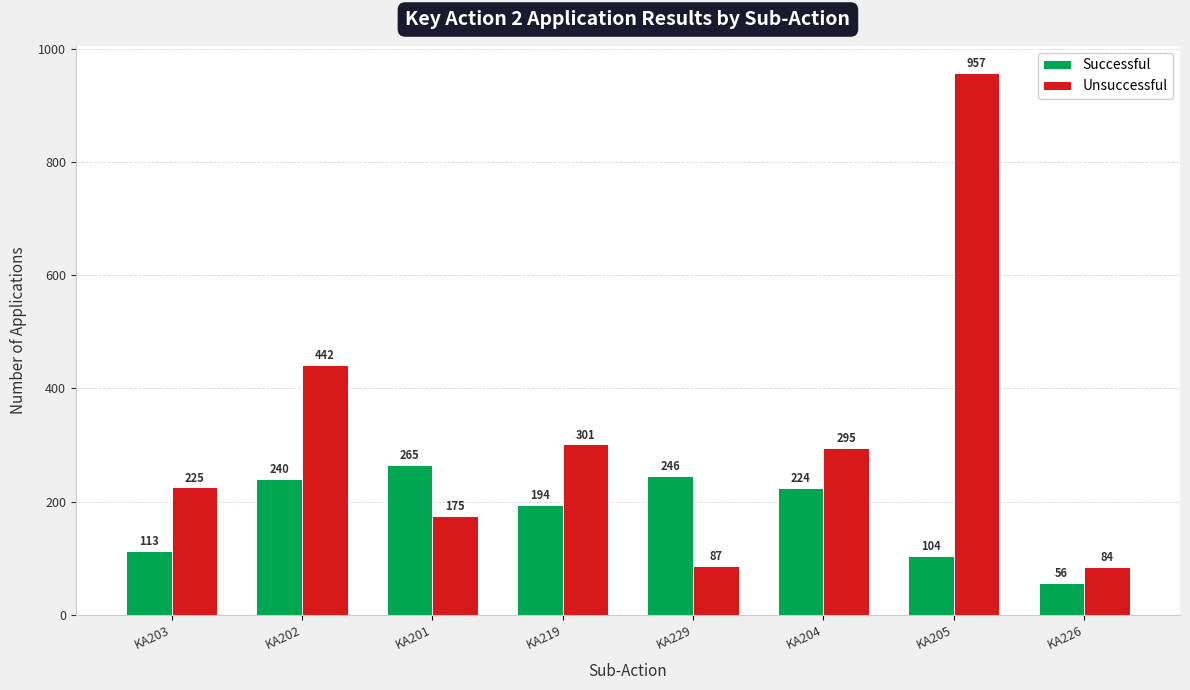

Where is Unsuccessful nearest to the value 520?

KA202